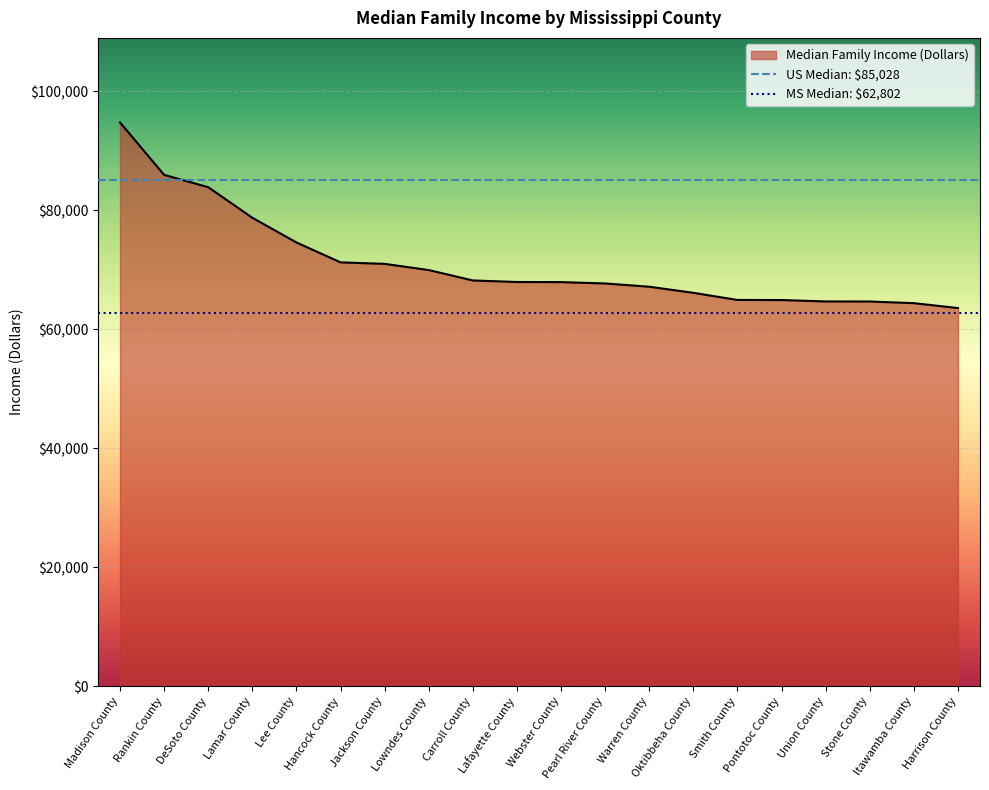

What is the difference between the values at Union County and Jackson County?

6319